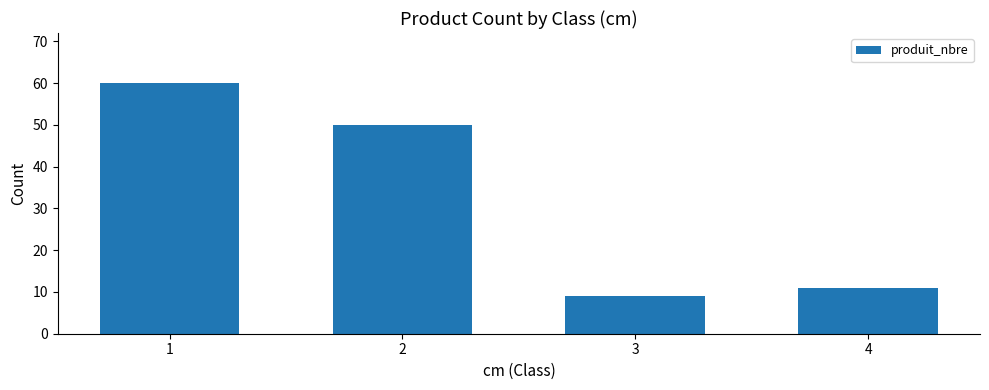

Reading right to left, what are all the values shown in this chart?

4=11	3=9	2=50	1=60